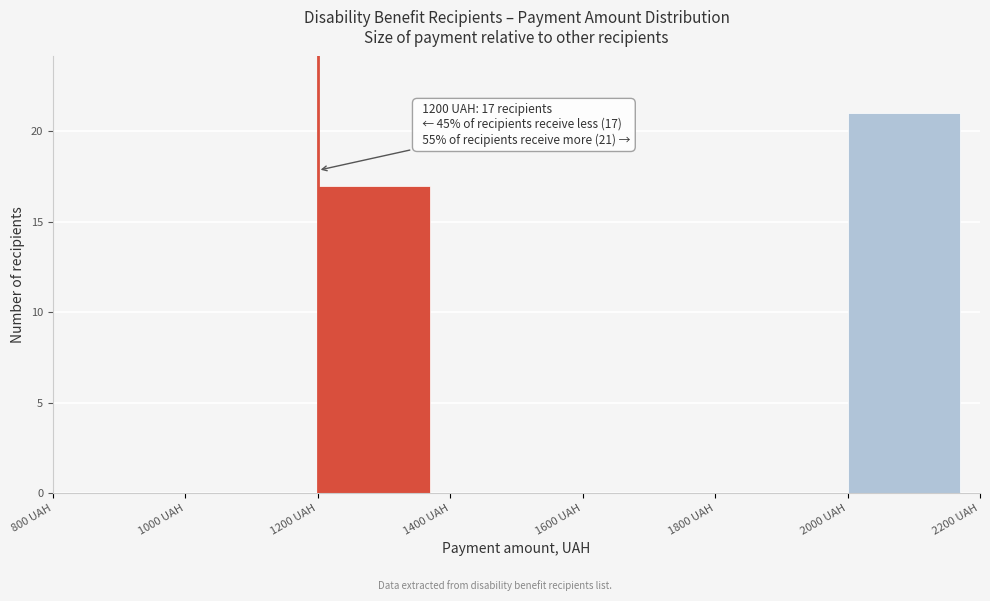

Over which range of the x-axis is the bar tallest?

2000 to 2200